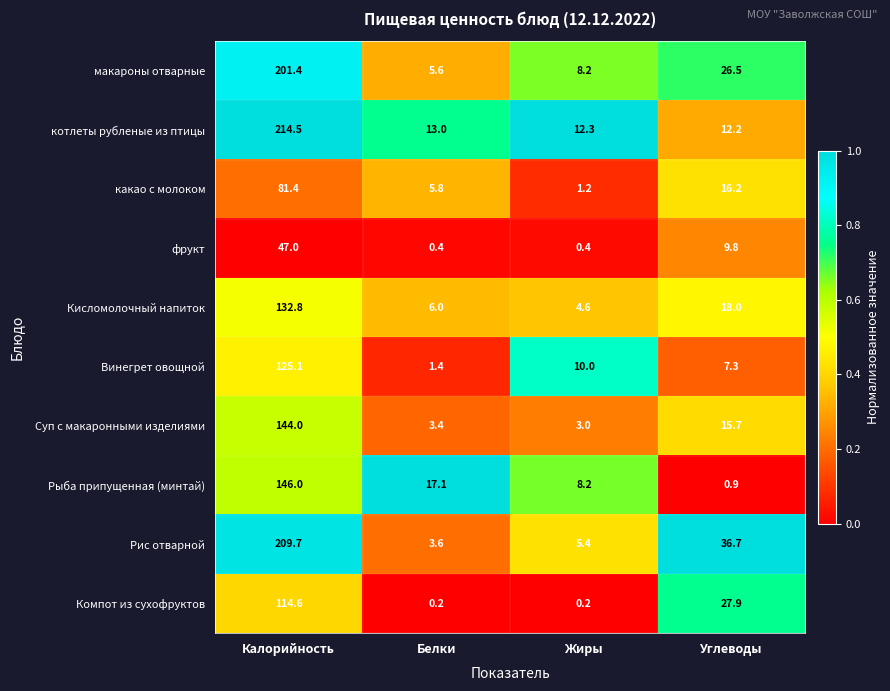

What is the spread (max minus min) of values at Белки?

16.9